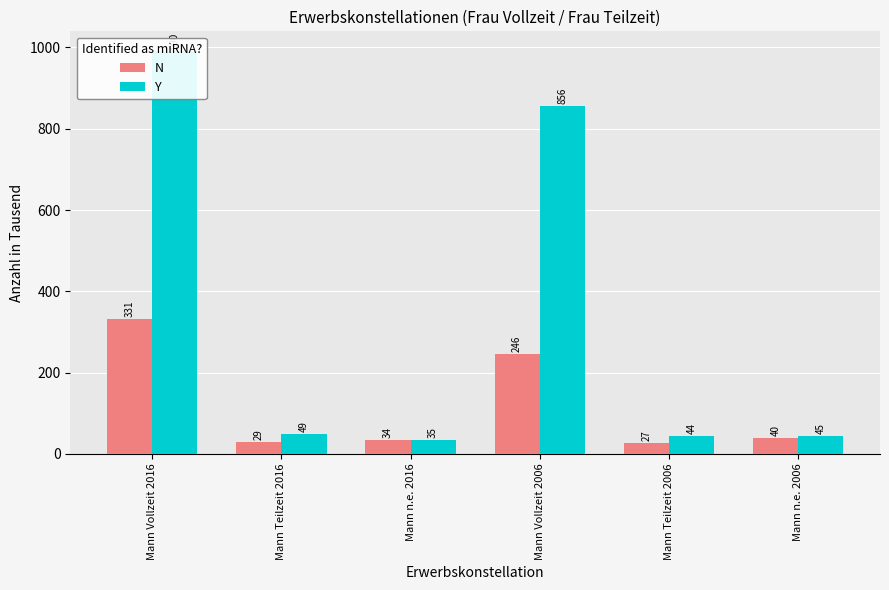

Is it true that Y equals 26 at Mann Teilzeit 2016?

False